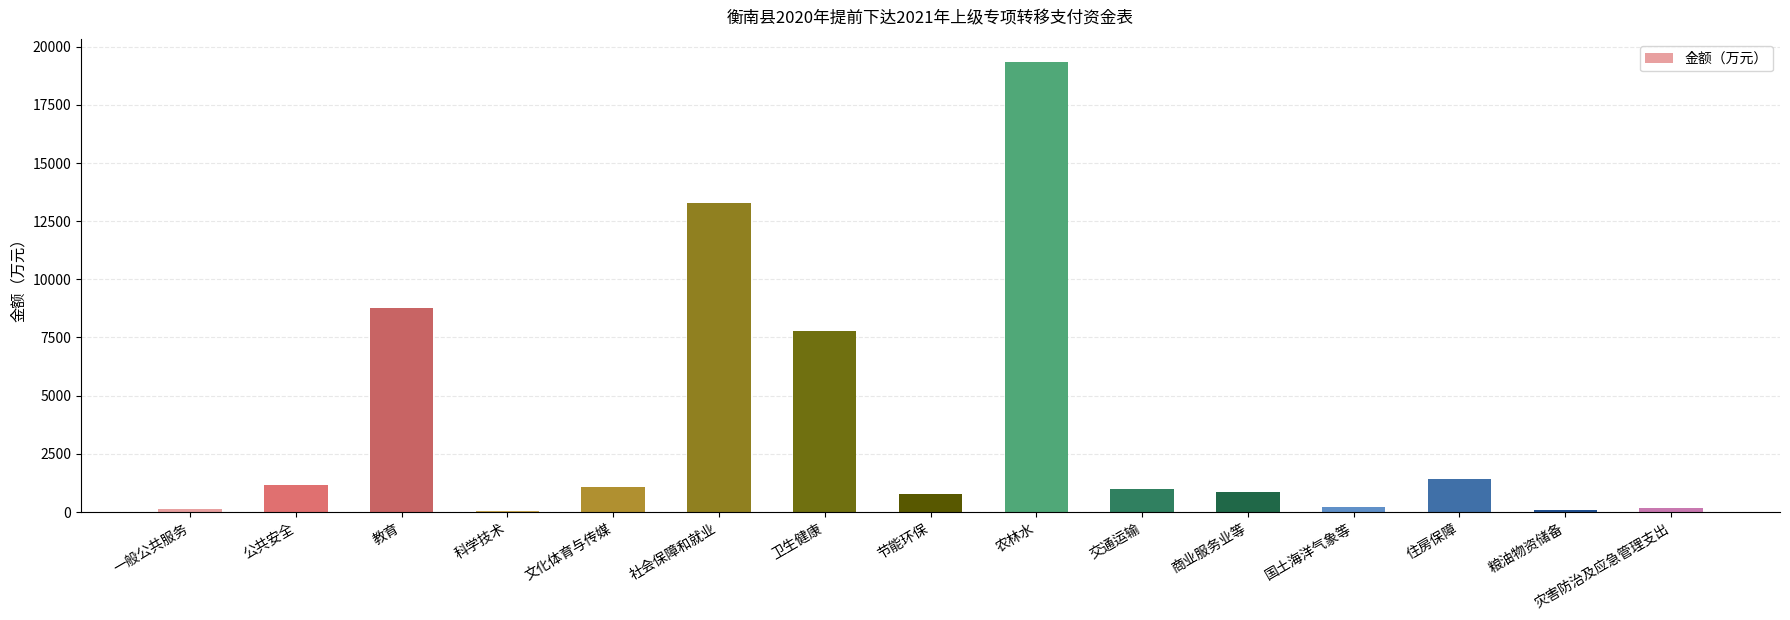

What is the approximate value at 交通运输?

979